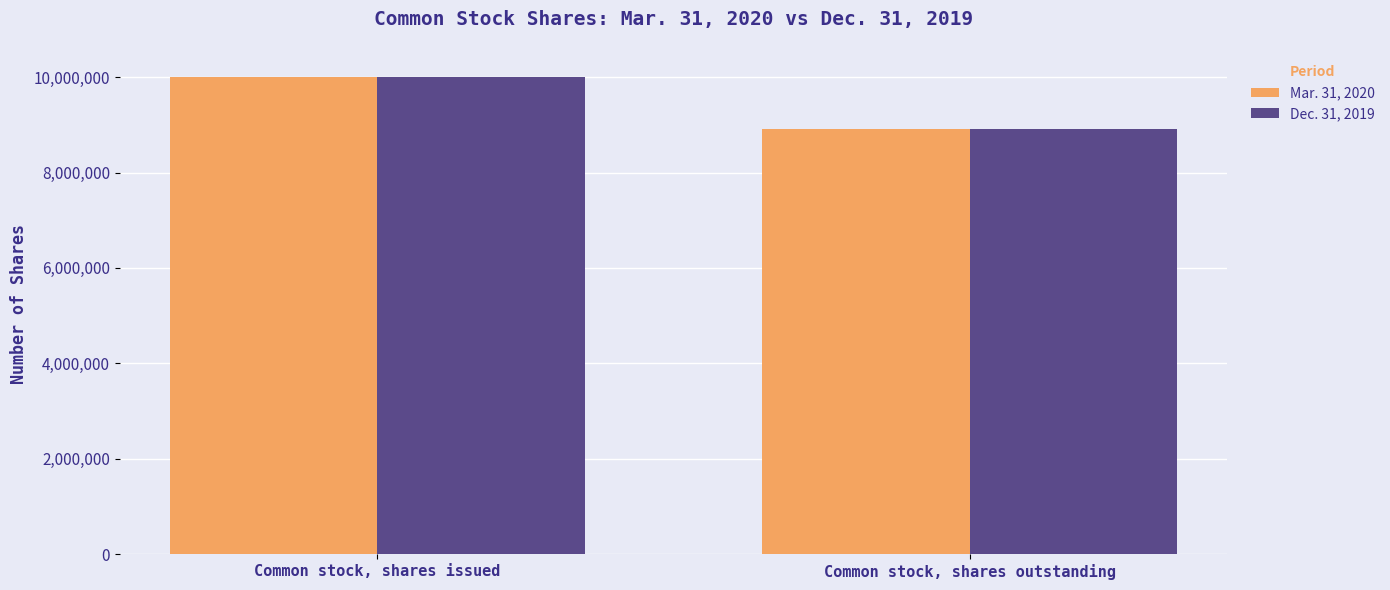

What position from the right is Common stock, shares issued?

2